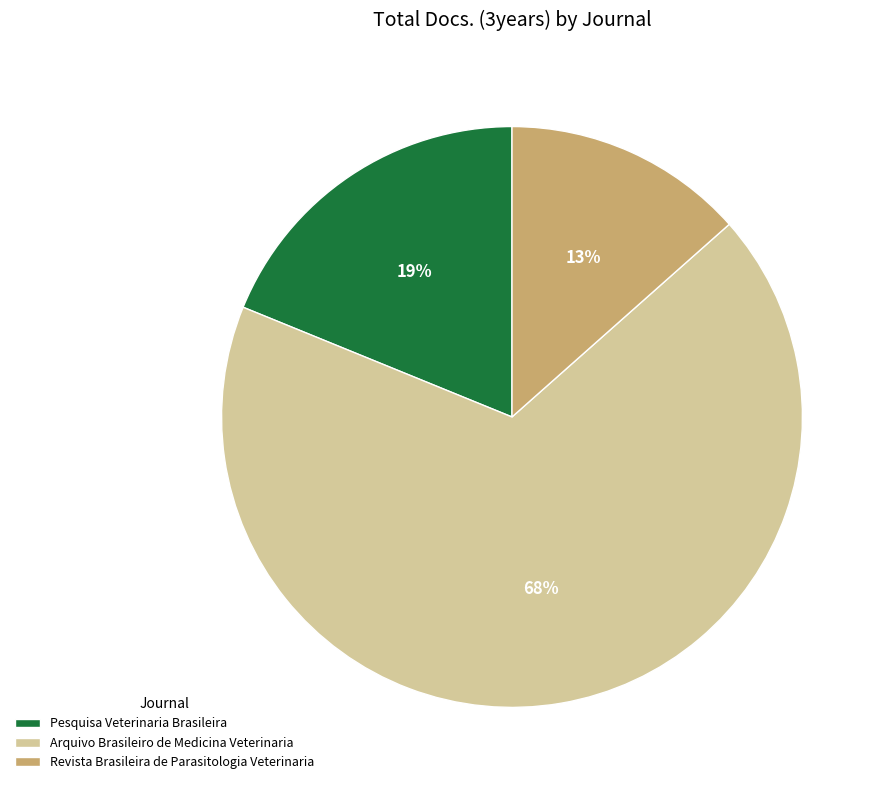

Which category has the biggest portion of the pie?

Arquivo Brasileiro de Medicina Veterinaria